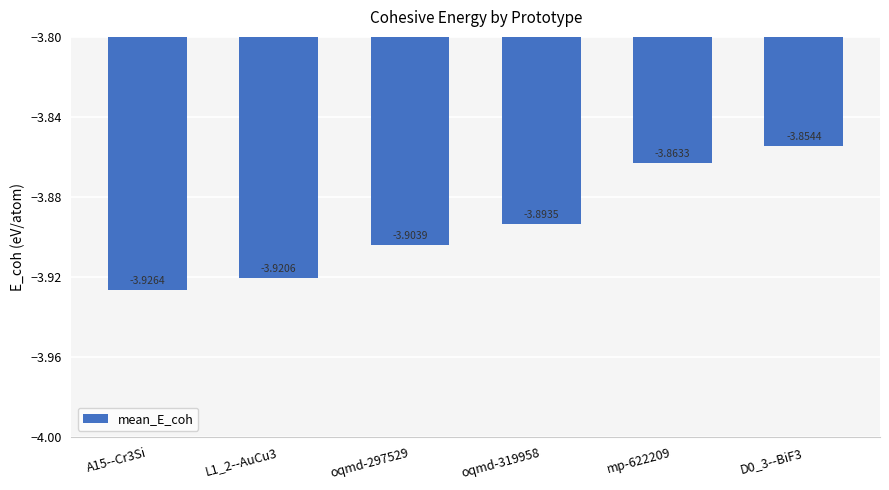

Rank the categories by value from highest to lowest.

D0_3--BiF3, mp-622209, oqmd-319958, oqmd-297529, L1_2--AuCu3, A15--Cr3Si